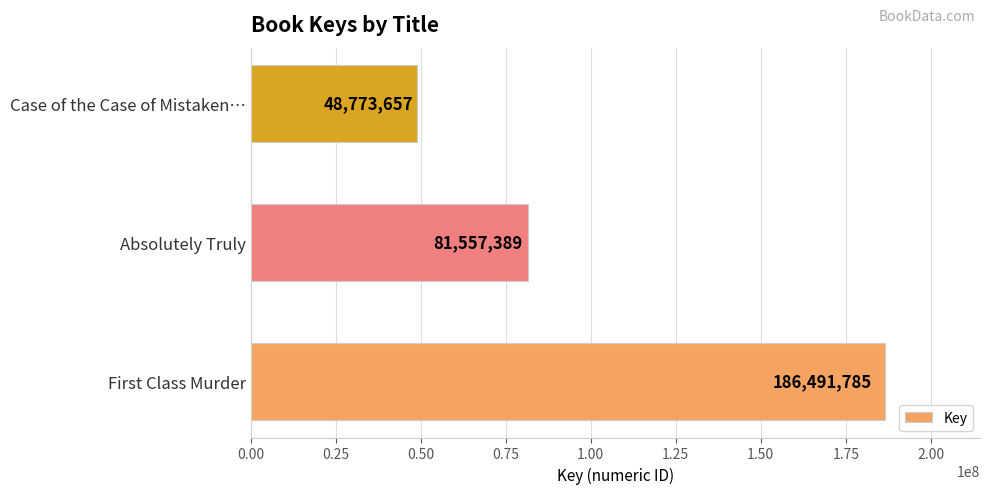

What is the sum of all values?

316822831